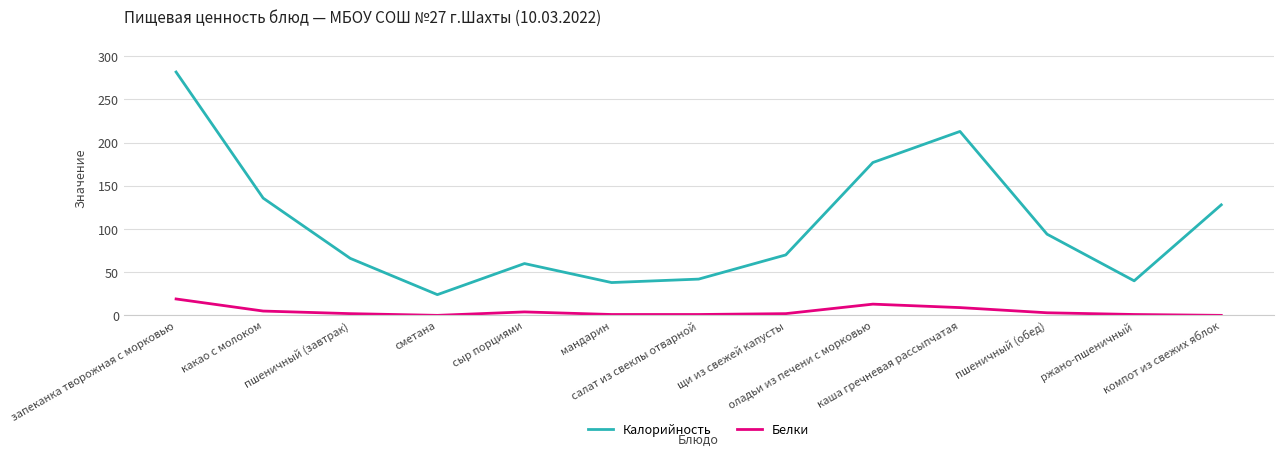

How many lines are shown in the chart?

2